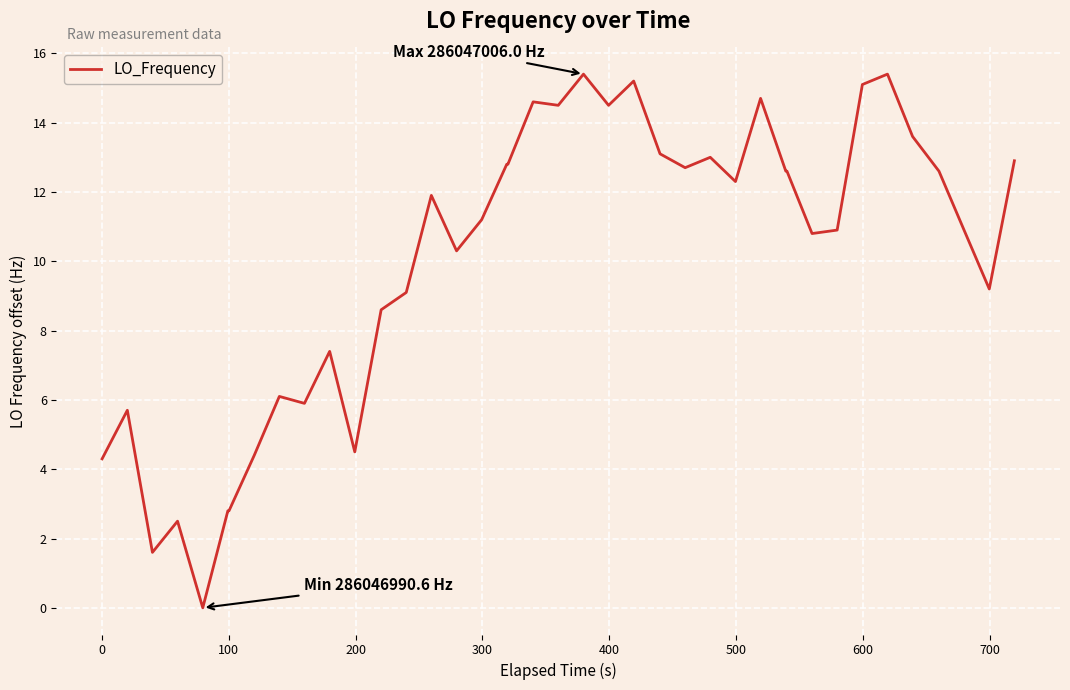

What is the maximum value shown in the chart?

15.4